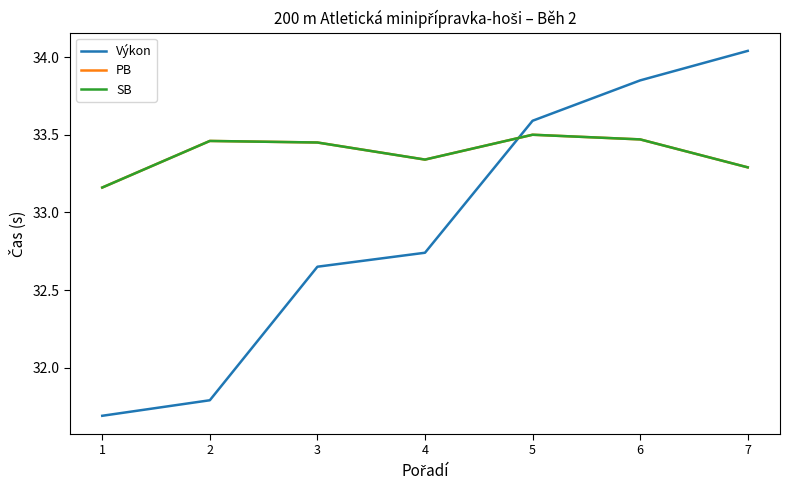

At how many categories does at least one series exceed 33?

7